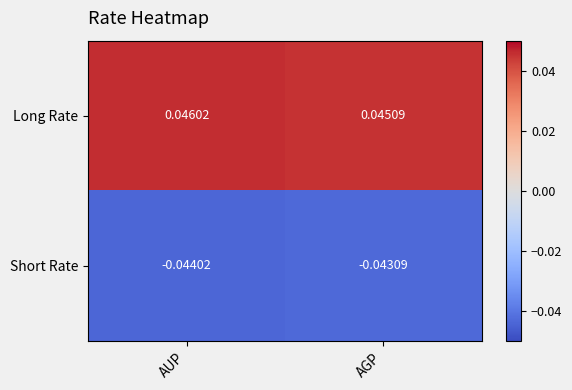

At which category does the chart reach its minimum across all series?

AUP